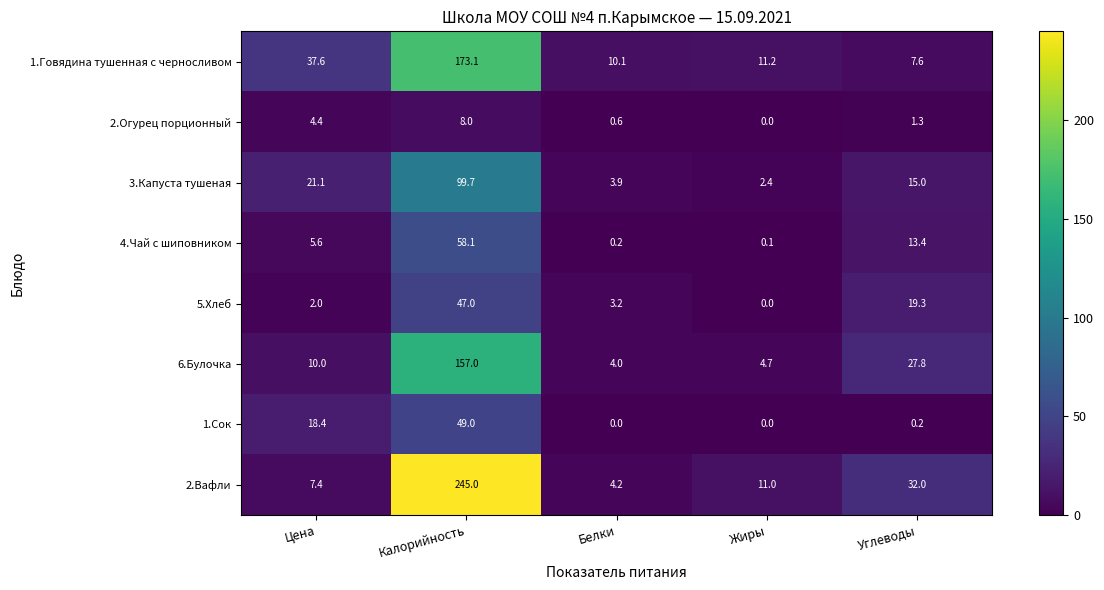

What is the difference between the maximum and minimum values in the 1.Сок series?

49.0